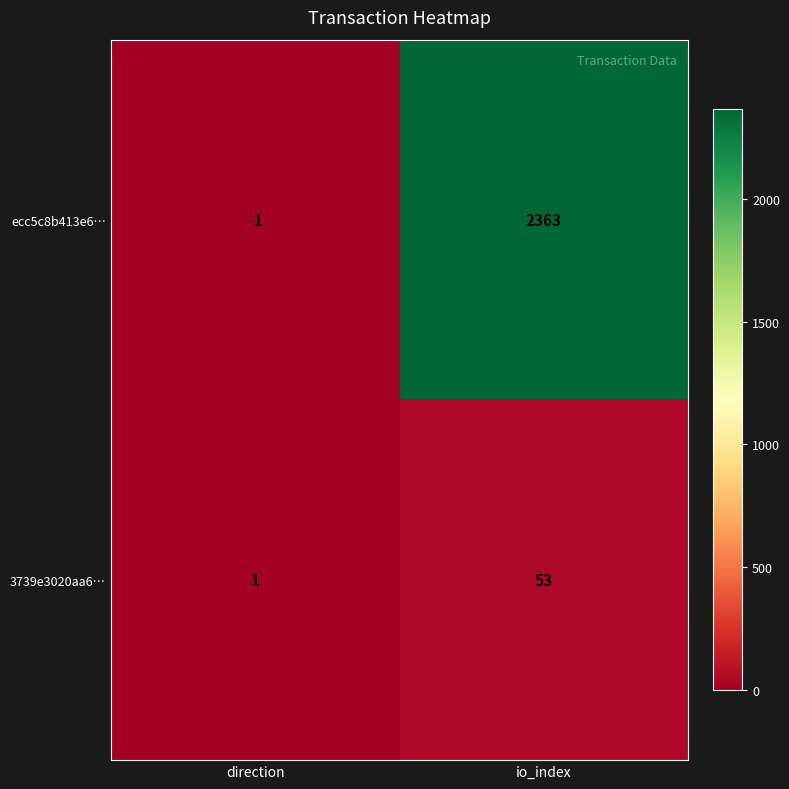

The value of 3739e3020aa6… at io_index is 53. True or false?

True